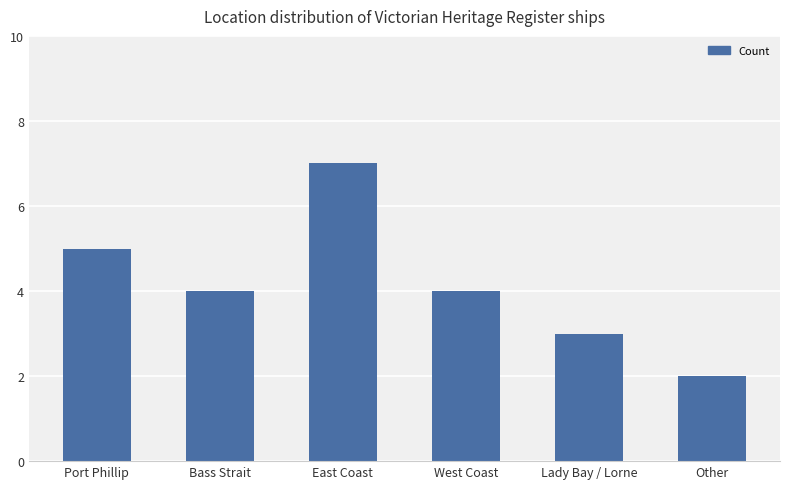

How many bars are there in total?

6